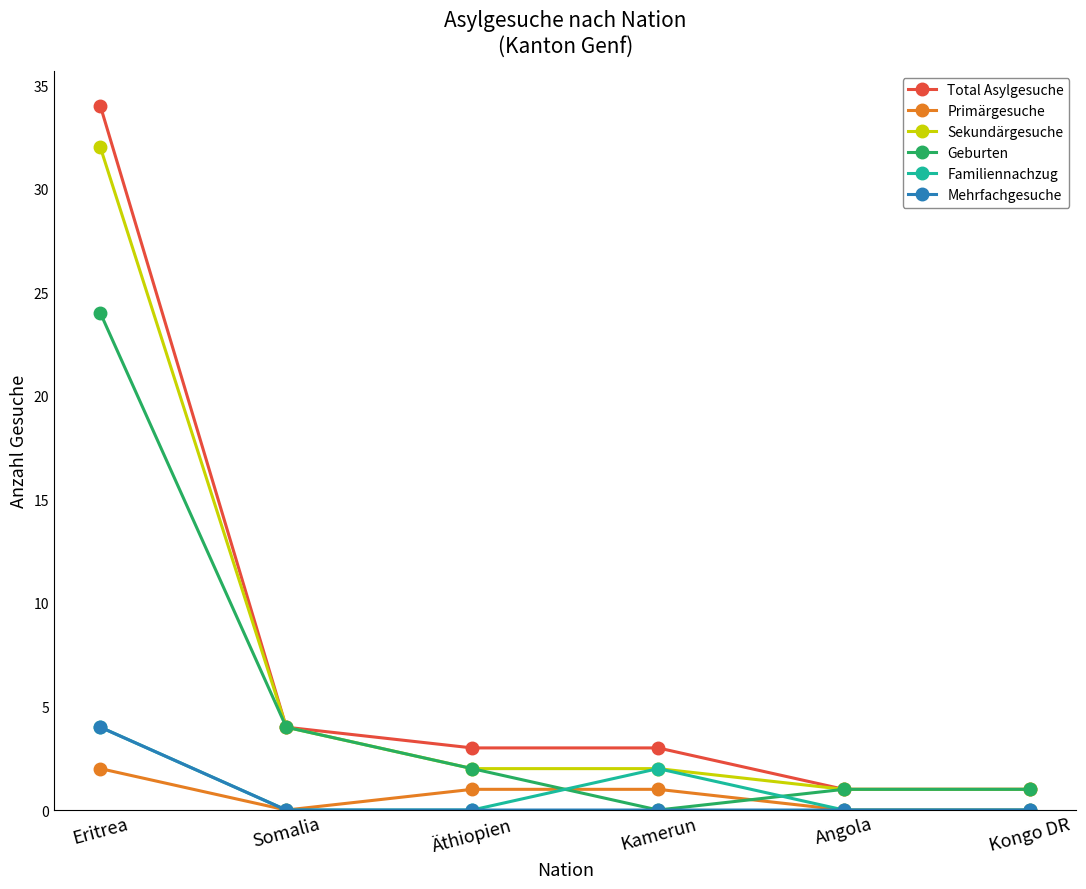

What are all the series names shown in the legend?

Total Asylgesuche, Primärgesuche, Sekundärgesuche, Geburten, Familiennachzug, Mehrfachgesuche